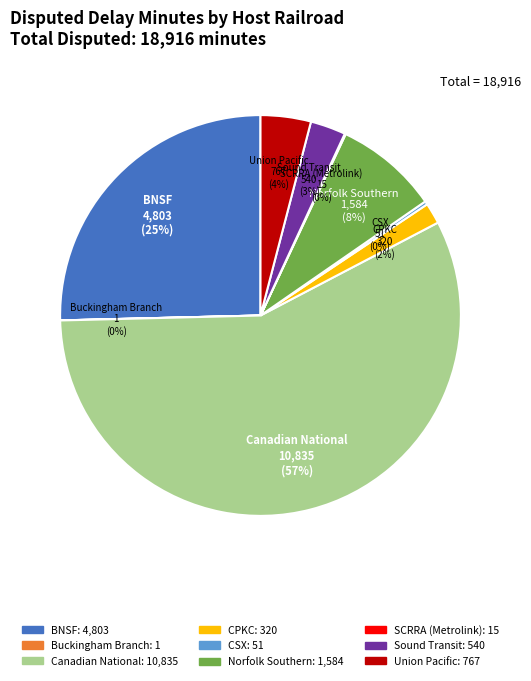

Is it true that Canadian National is 65% of the pie?

False